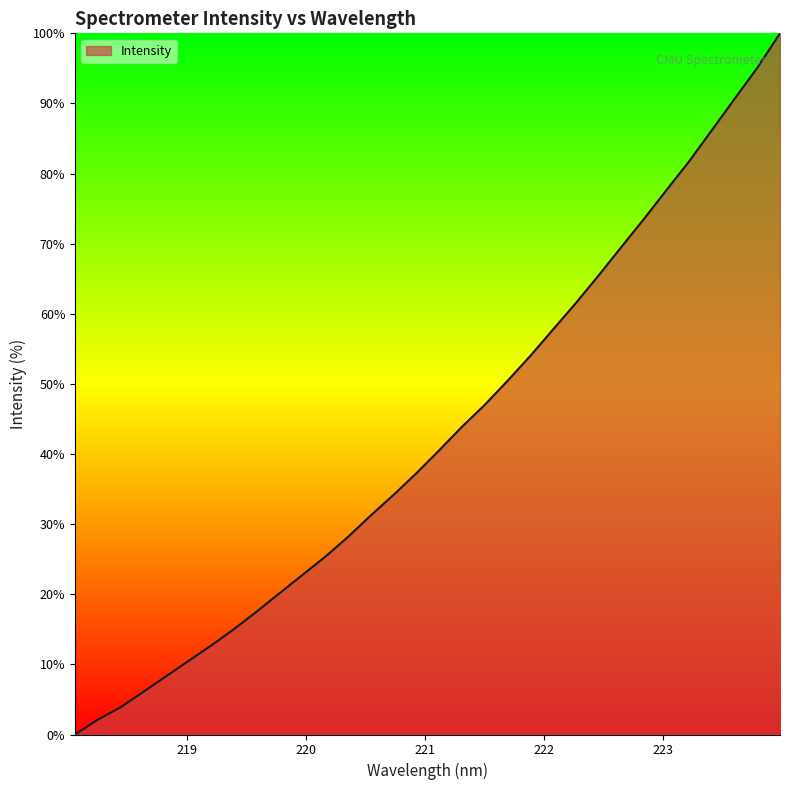

Reading left to right, extract all data points from this chart.

0.0	2.1	3.9	6.1	8.3	10.5	12.7	15.1	17.6	20.2	22.8	25.4	28.2	31.3	34.2	37.3	40.5	43.9	47.0	50.4	54.0	57.7	61.5	65.4	69.5	73.5	77.6	81.7	86.2	90.7	95.1	100.0